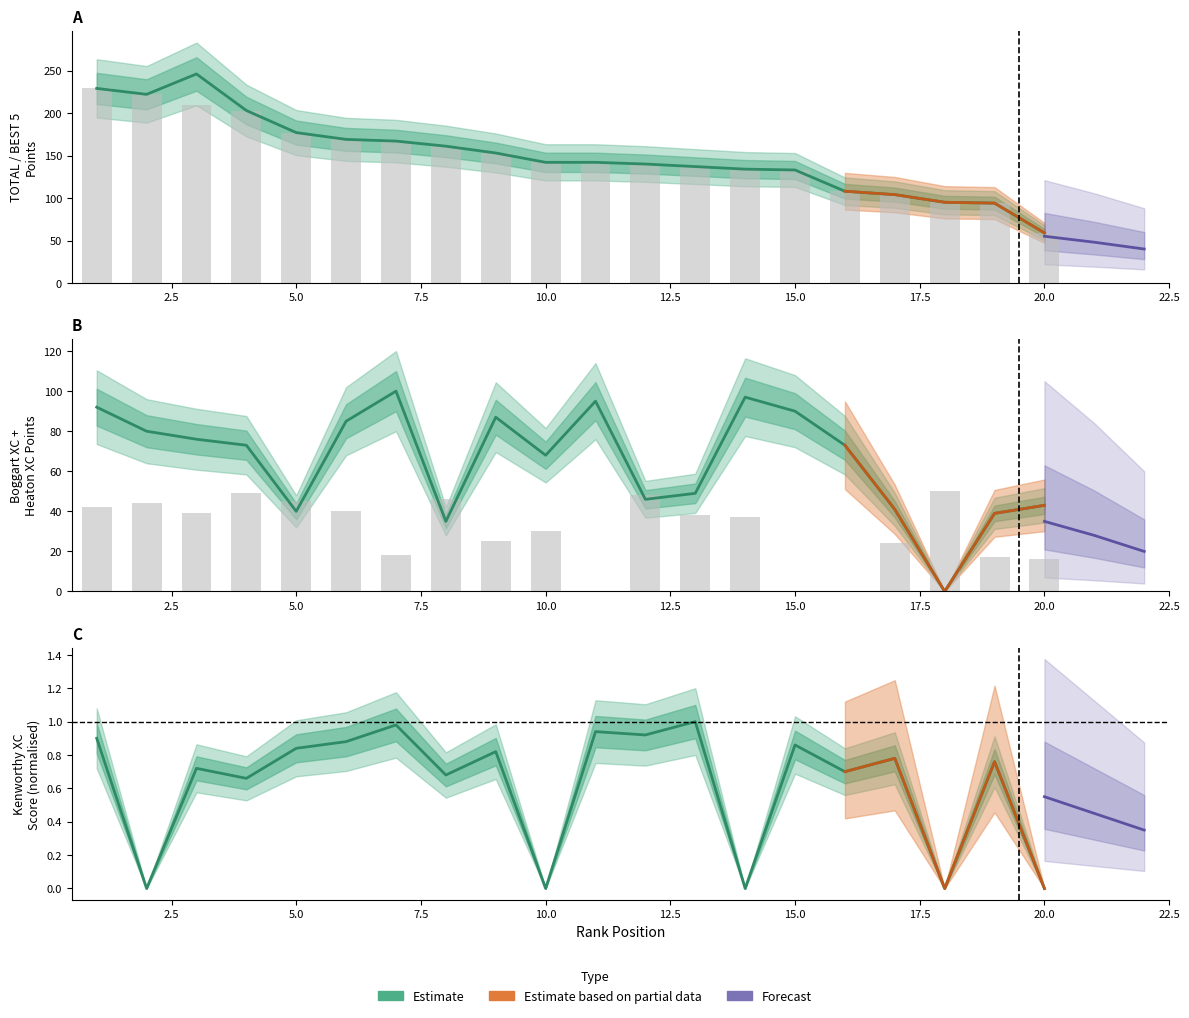

The Xmas Handicap series shows 9 at 16. True or false?

False